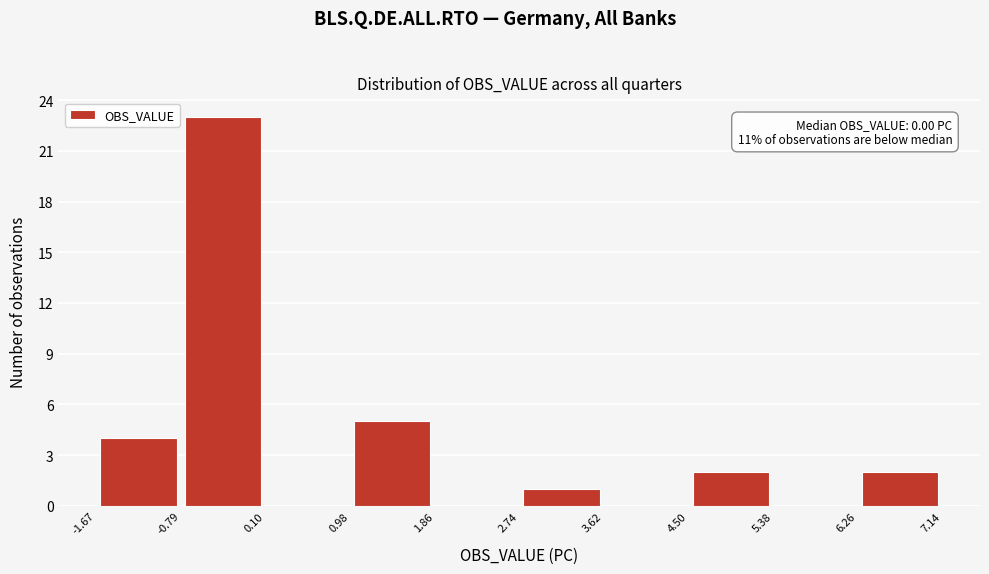

Over which range of the x-axis is the bar tallest?

-0.79 to 0.10